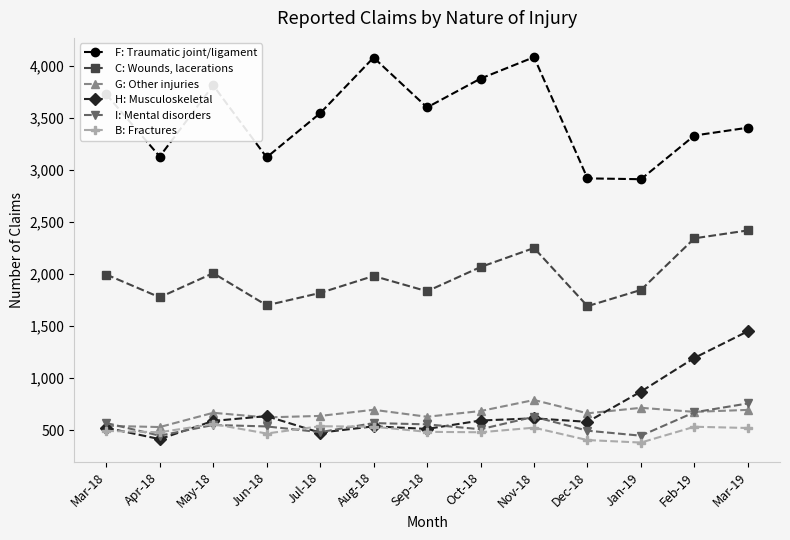

Between Mar-18 and Oct-18, which series saw the biggest shift?

F: Traumatic joint/ligament